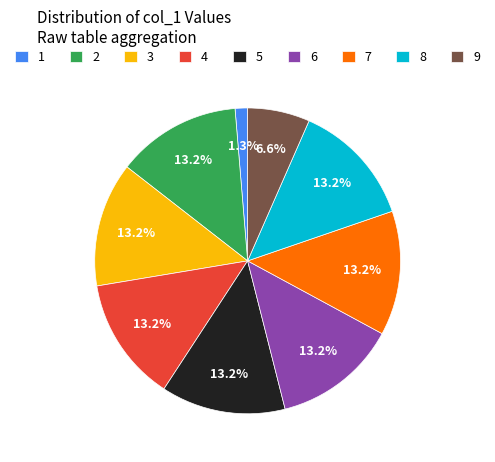

The 2 slice represents 24% of the pie. True or false?

False